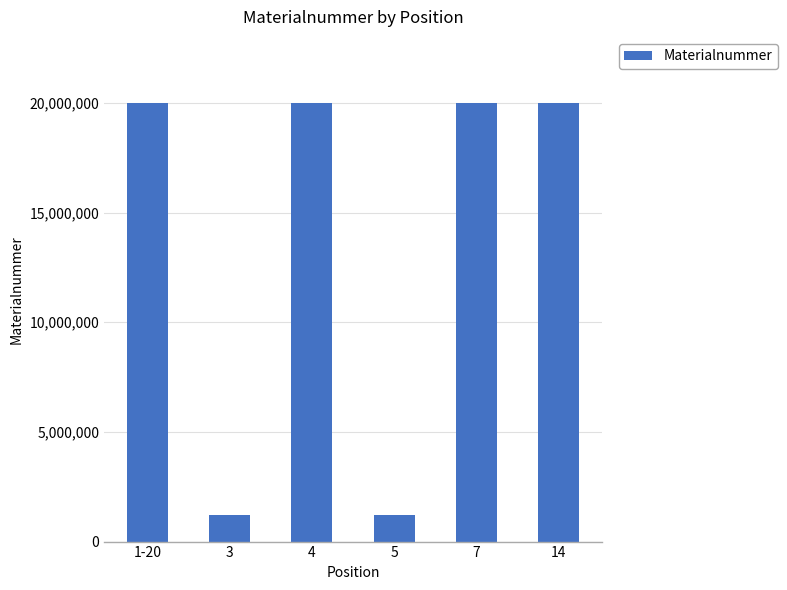

What is the difference between the maximum and minimum values?

18787141